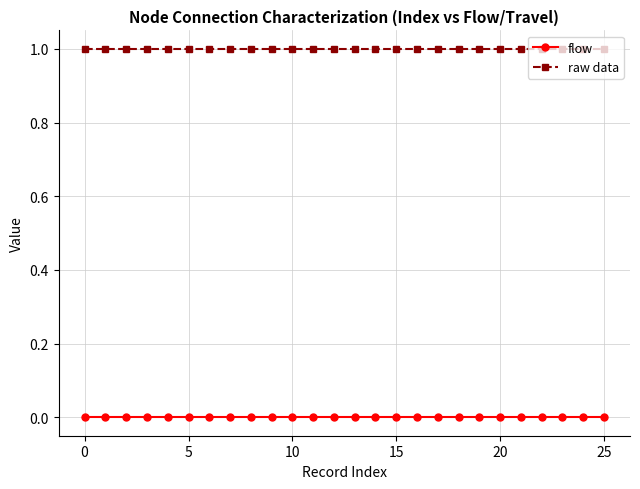

Which series has the largest total across all categories?

raw data